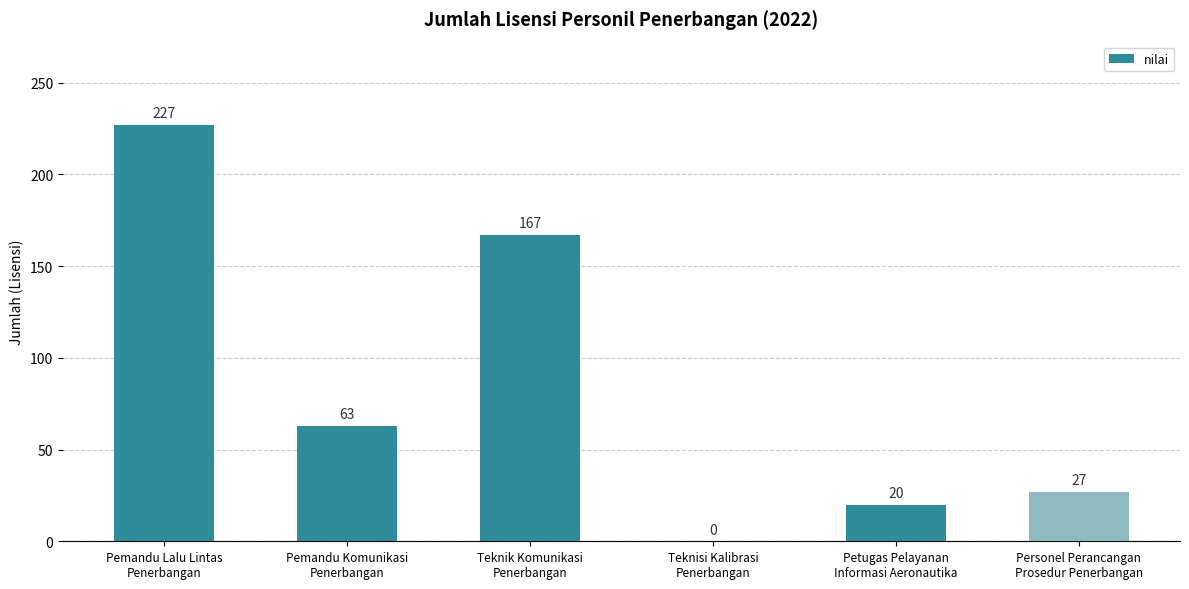

Reading left to right, list all the values displayed in this chart.

227	63	167	0	20	27